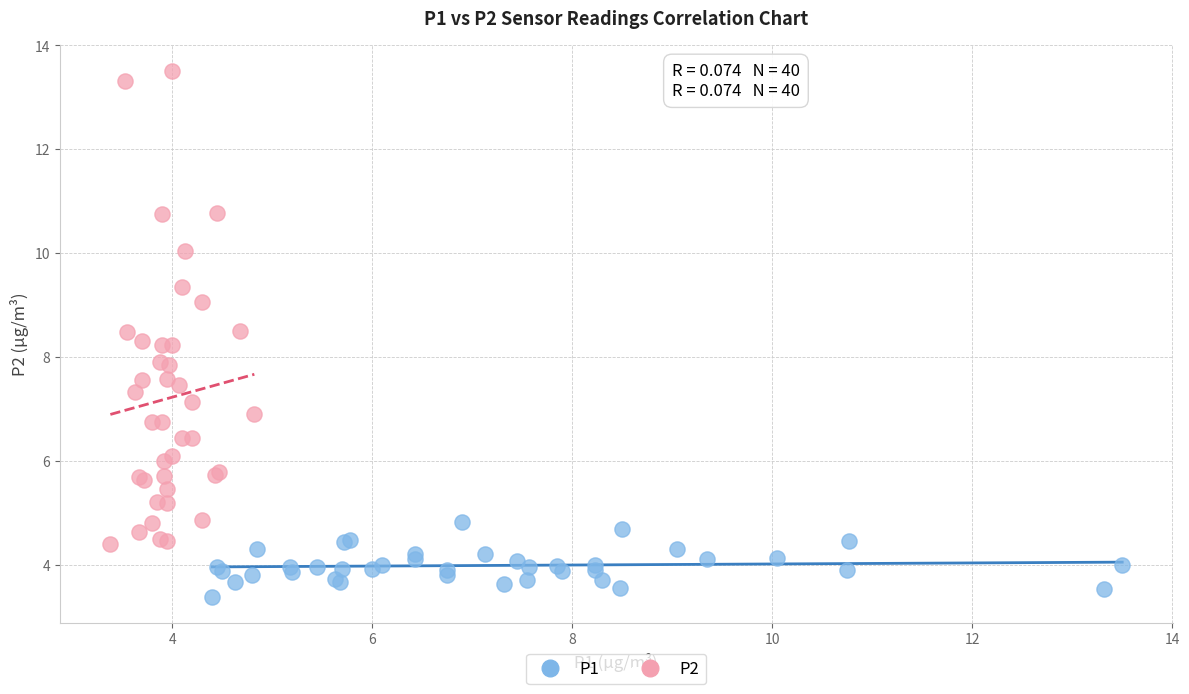

Which series has the widest spread of Y values?

P2